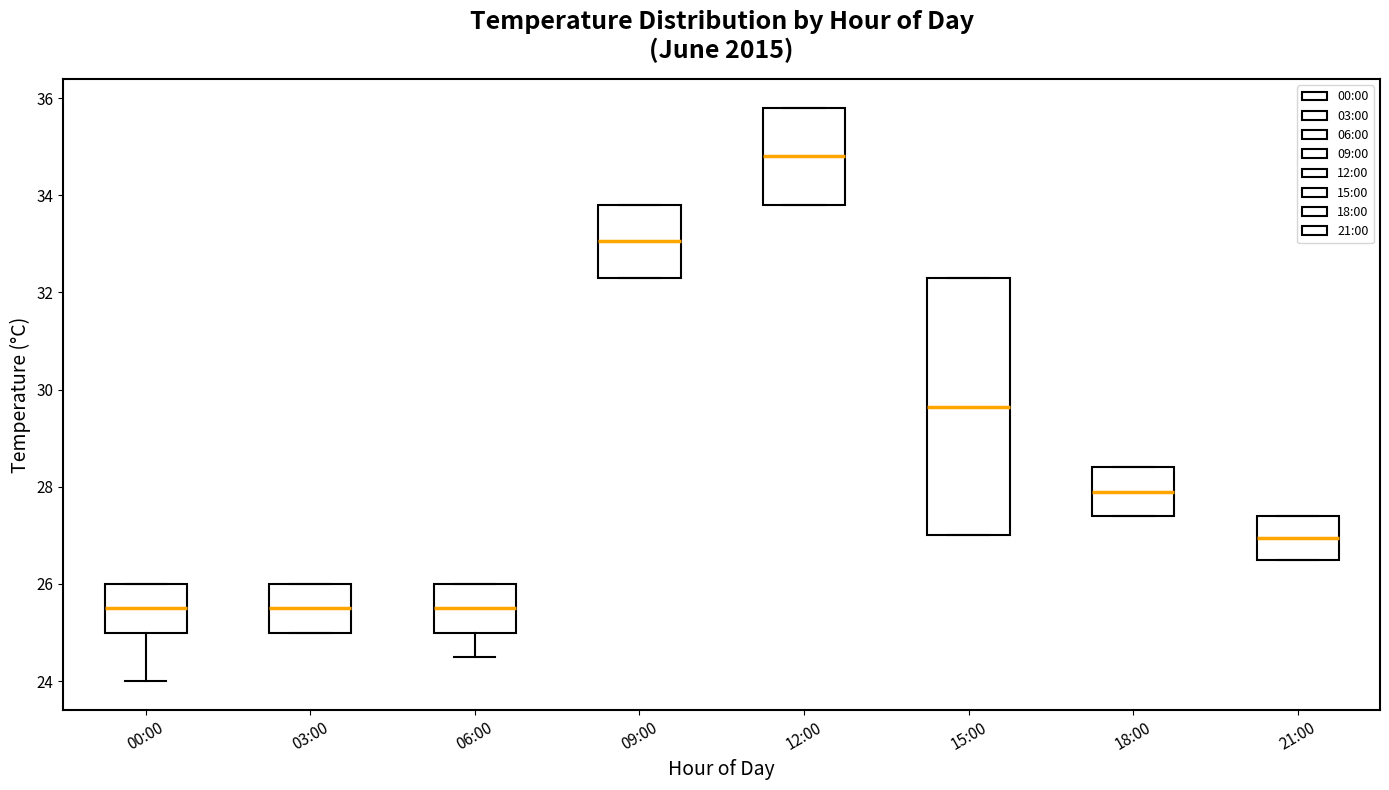

Where does the median line of the box for 12:00 sit on the y-axis? The values are not printed on the chart, so give them approximately, as read against the axis.

34.8